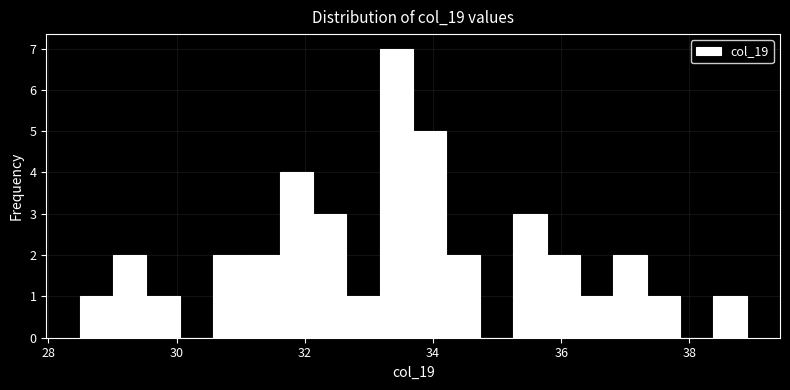

Read against the x-axis, roughly where is the centre of the tallest bar?

33.4